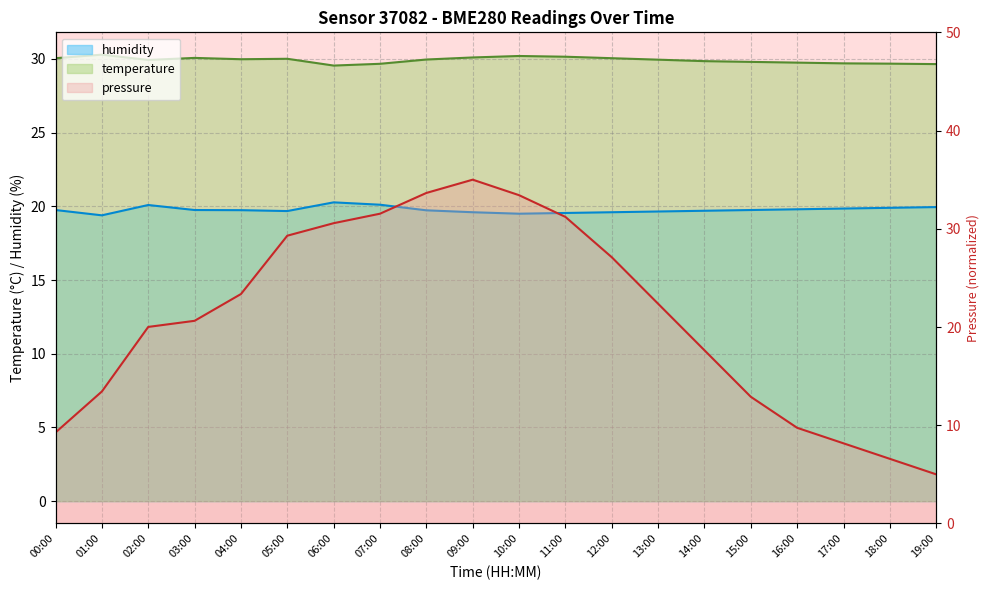

Which series changed the most between 02:00 and 06:00?

pressure